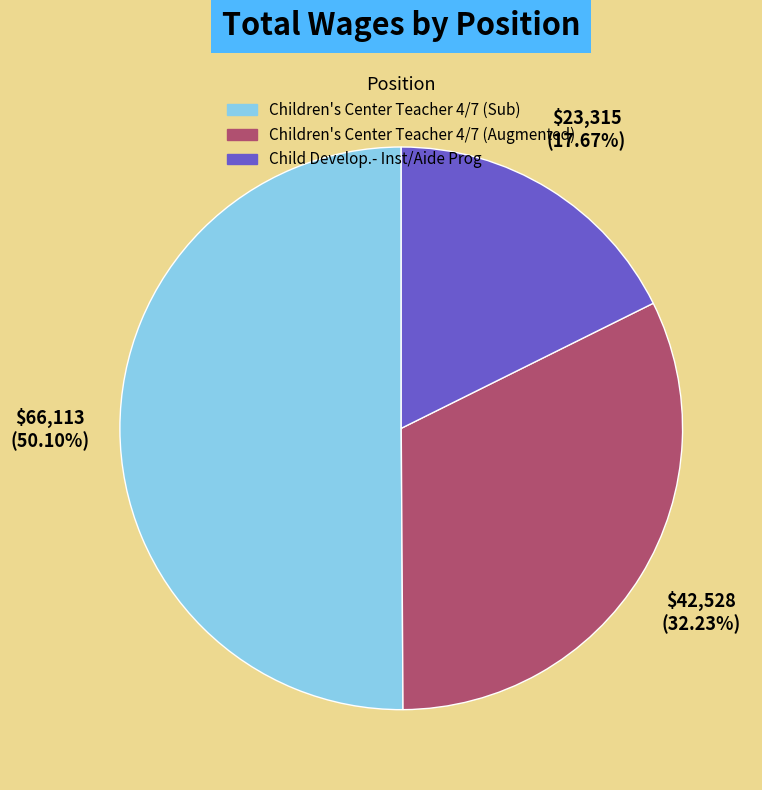

To the nearest percent, what is the difference between the largest and smallest slice percentages?

32%